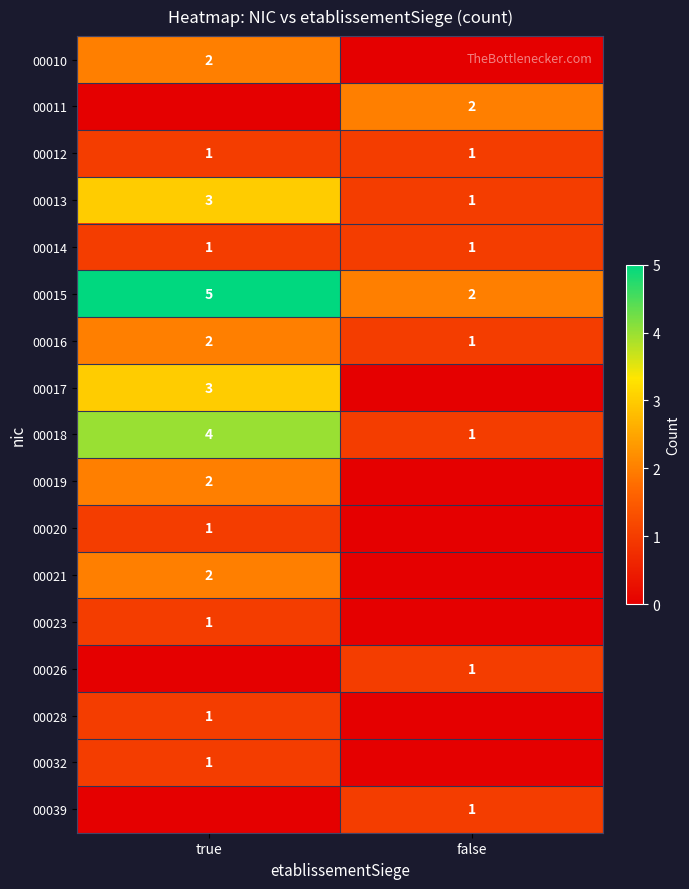

The 00017 series shows 3 at true. True or false?

True